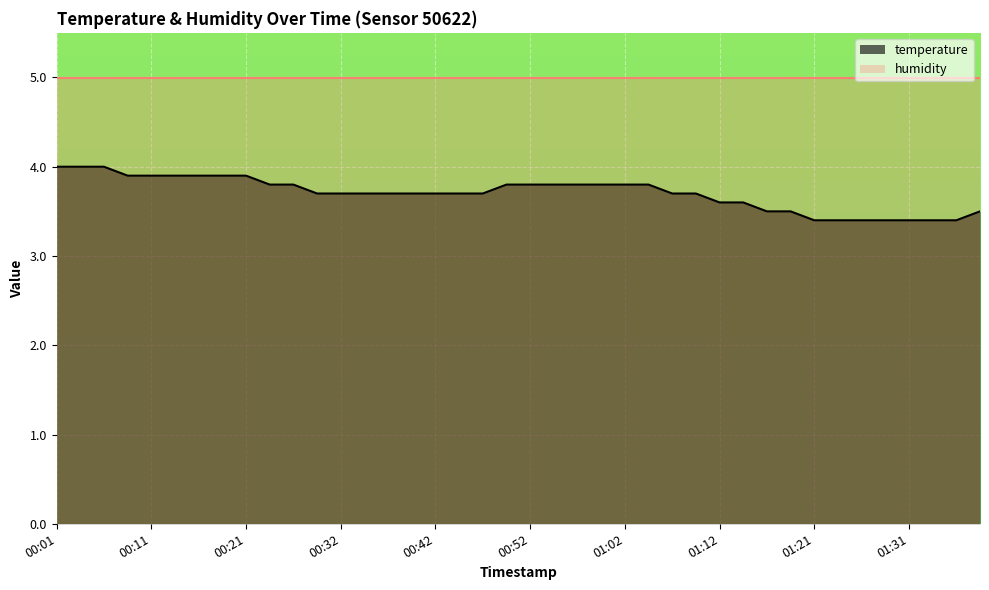

What is the value of the humidity point at the 17th from the left?

5.0